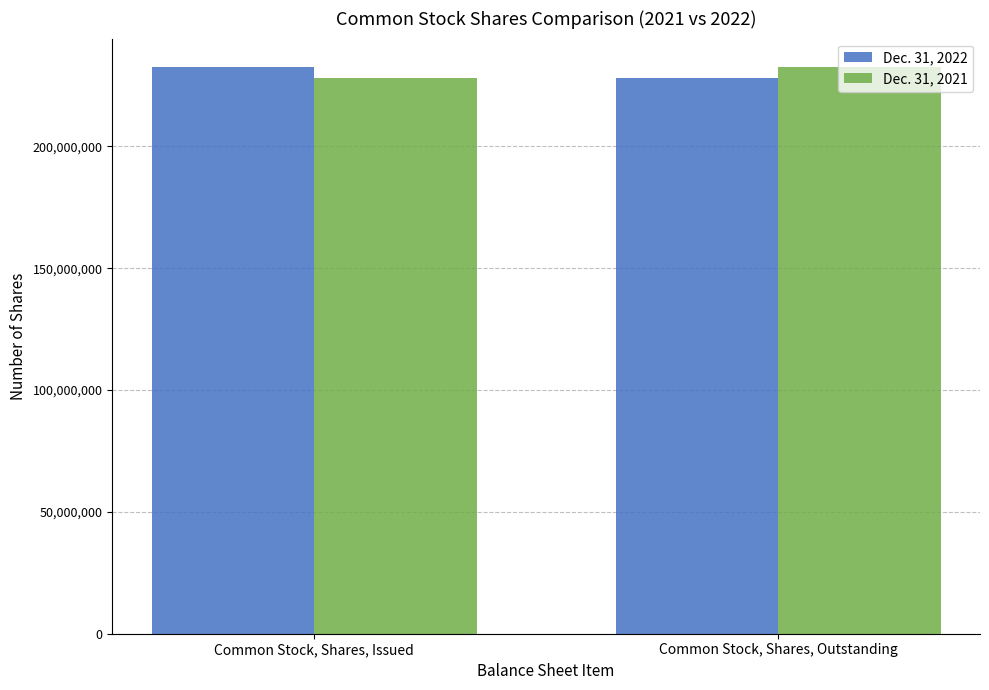

Rank the series at Common Stock, Shares, Outstanding from lowest to highest value.

Dec. 31, 2022, Dec. 31, 2021